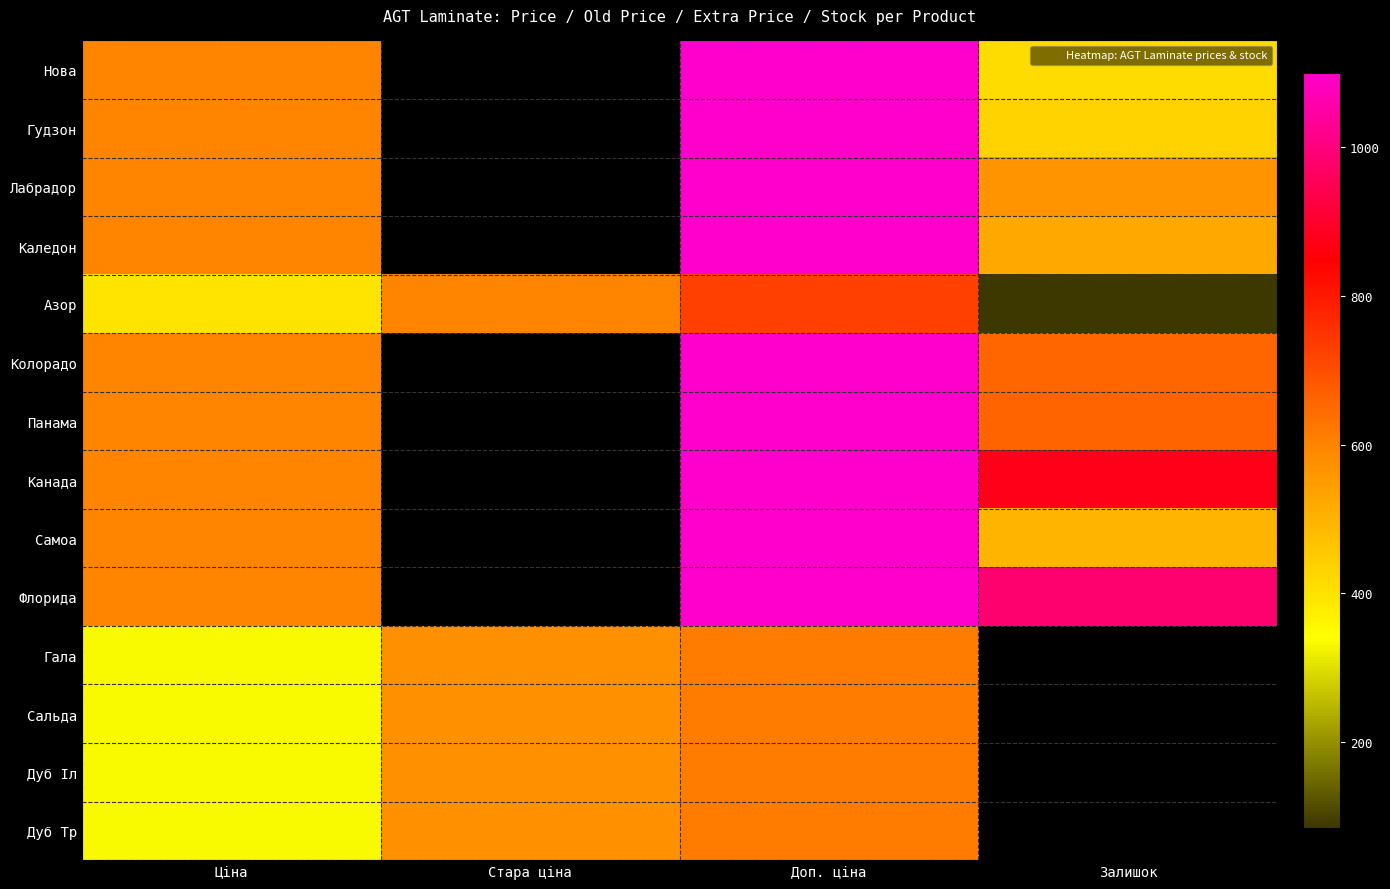

Which category has the lowest value in the Дуб Іл series?

Ціна